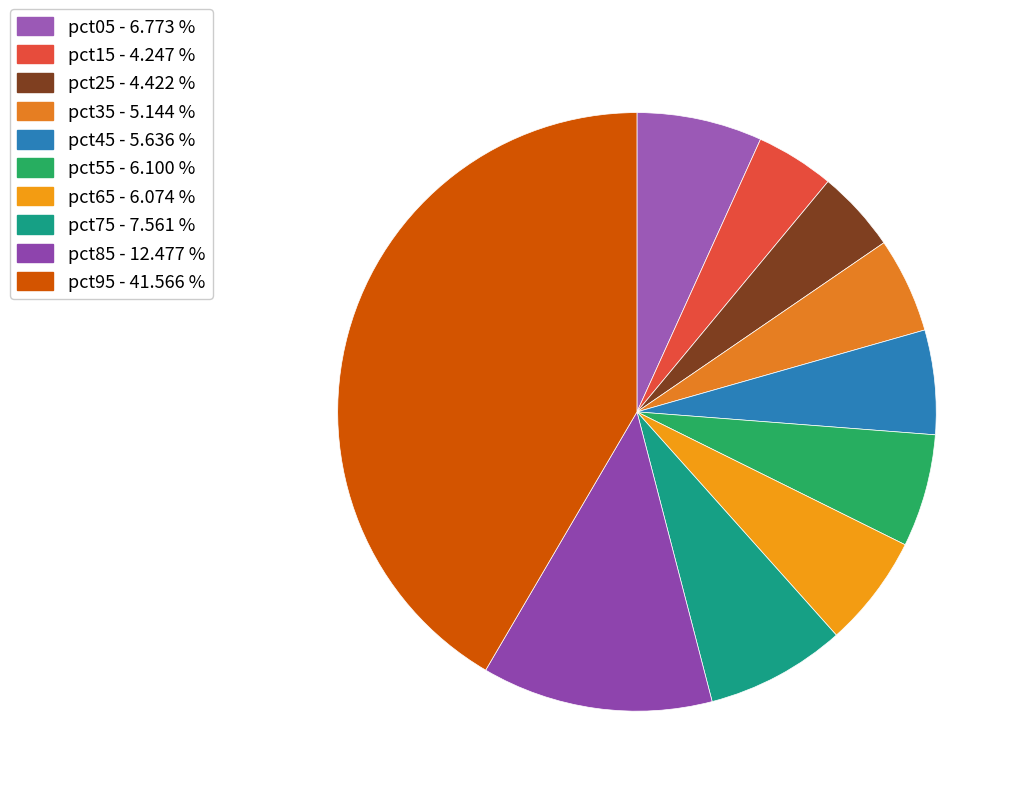

Is the sum of pct95 and pct25 greater than half?

No